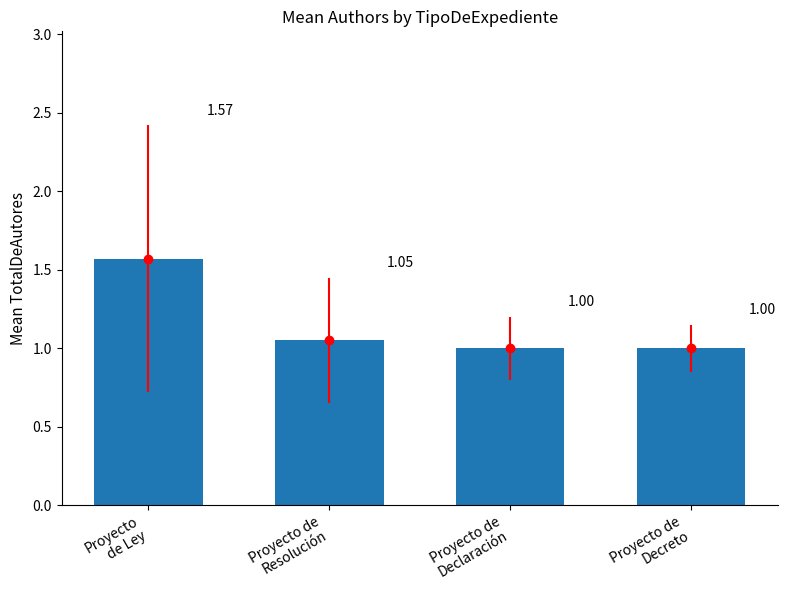

What is the difference between the values at Proyecto de
Declaración and Proyecto de
Resolución?

0.1